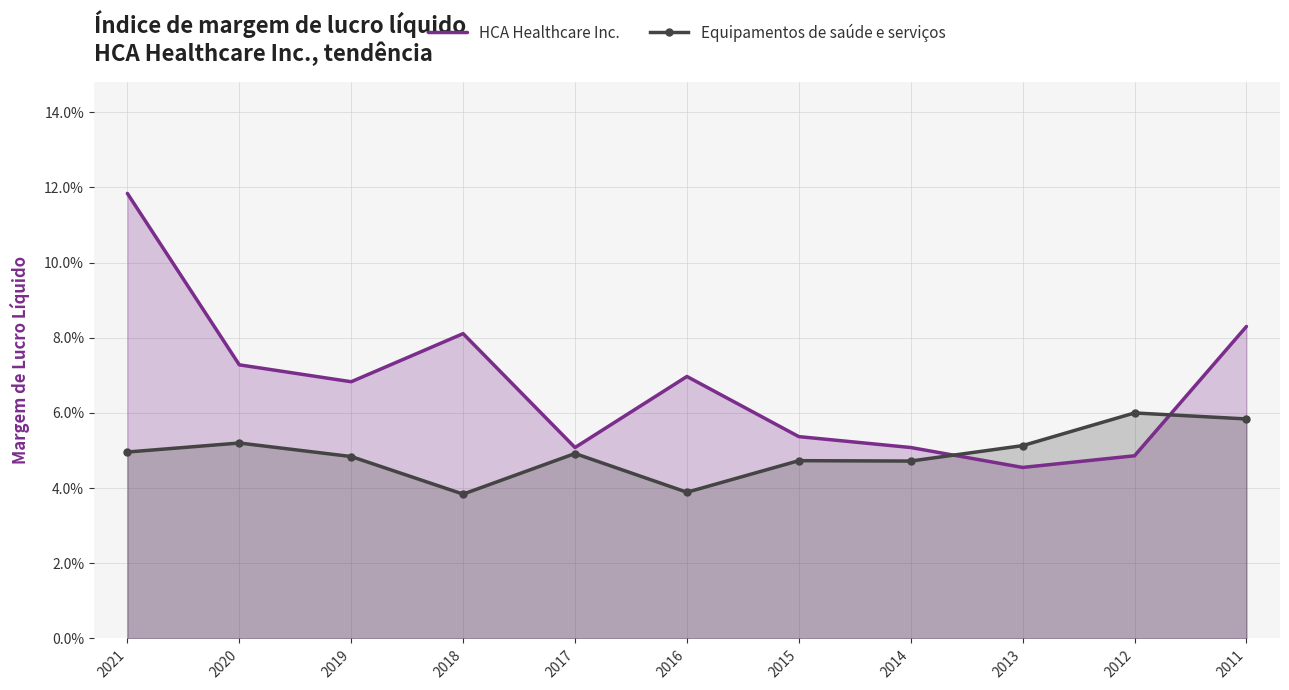

What is the total value across all series at 2011?

0.1